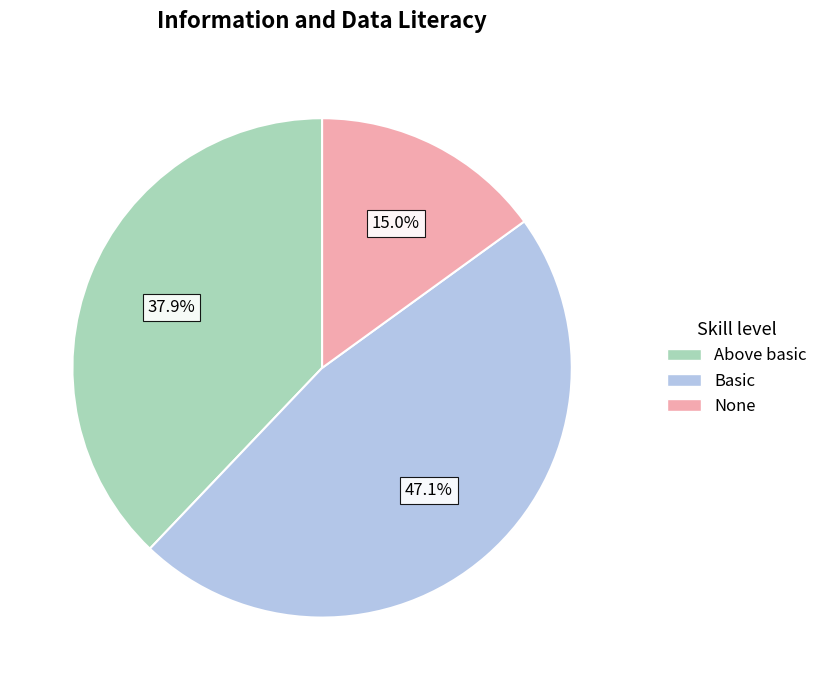

Is there any slice that represents more than half of the pie?

No